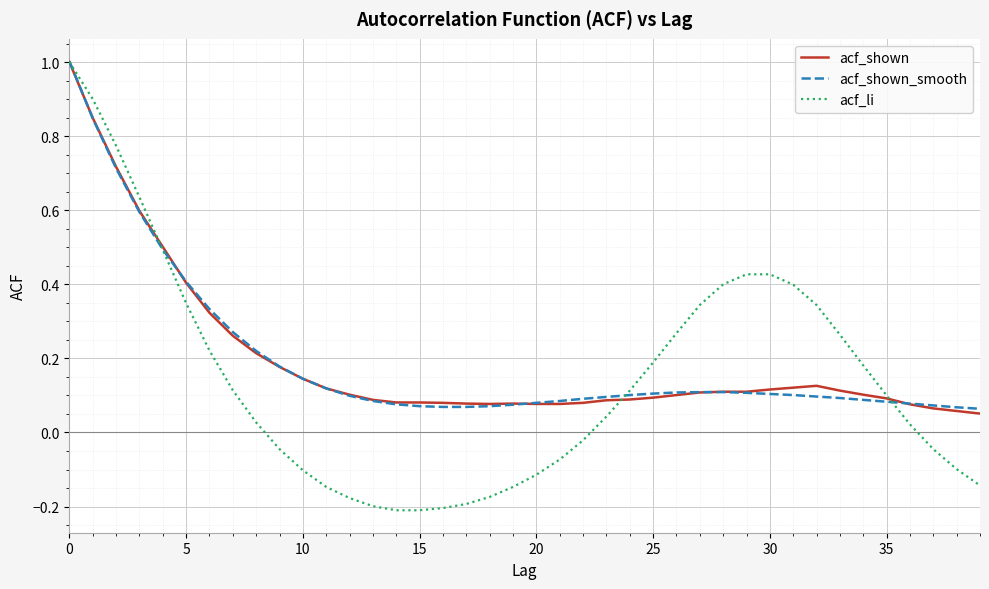

What is the maximum value shown in the chart?

1.0